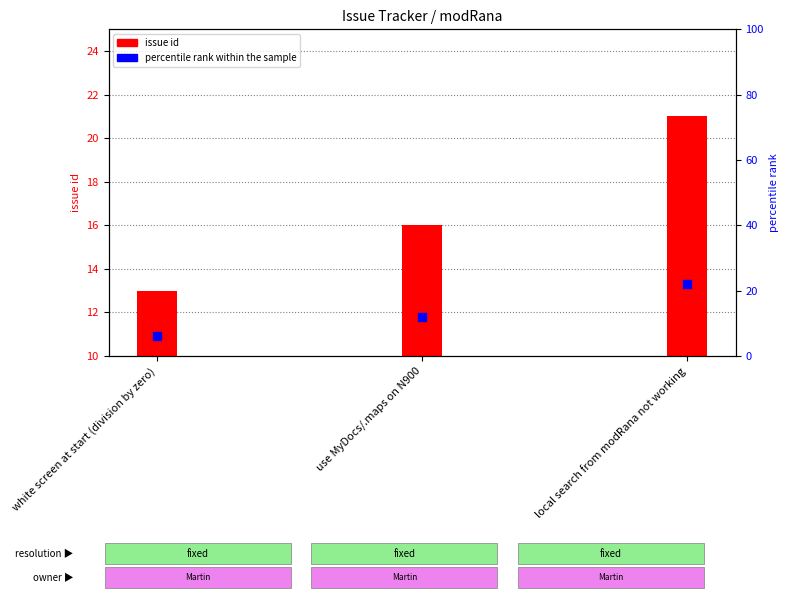

At how many categories does at least one series exceed 9?

3